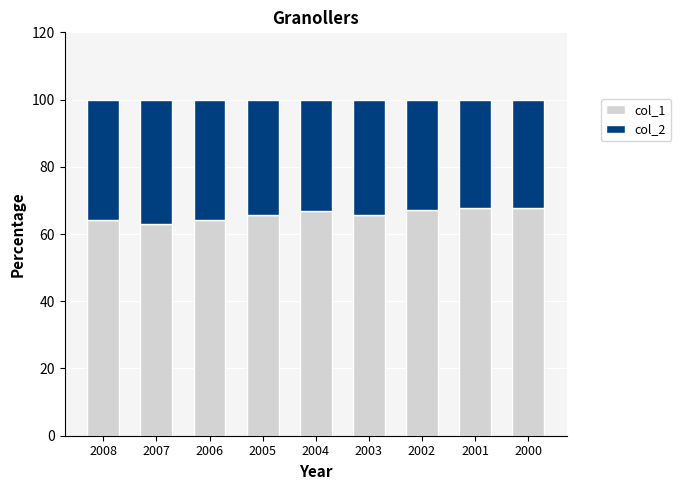

What is the difference between the maximum and minimum values in the col_1 series?

4.9